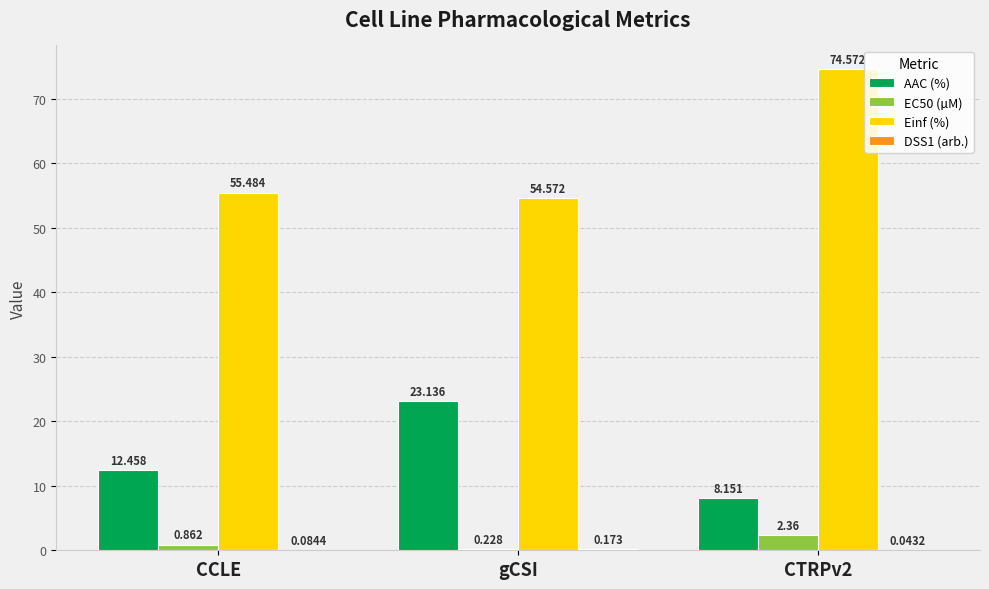

Which series changed the most between CCLE and gCSI?

AAC (%)